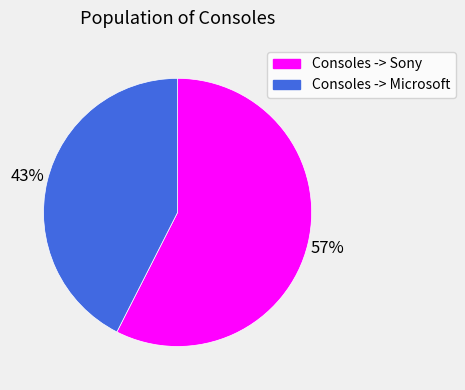

What is the largest slice in the pie chart?

Consoles -> Sony